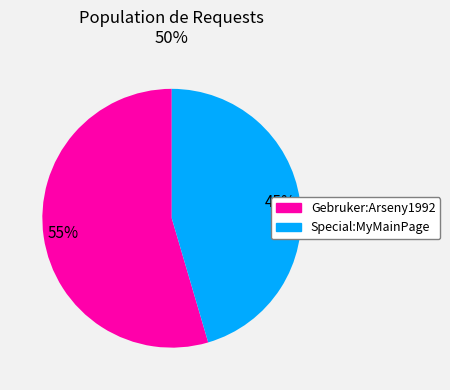

Rank the categories by value from highest to lowest.

Gebruker:Arseny1992, Special:MyMainPage